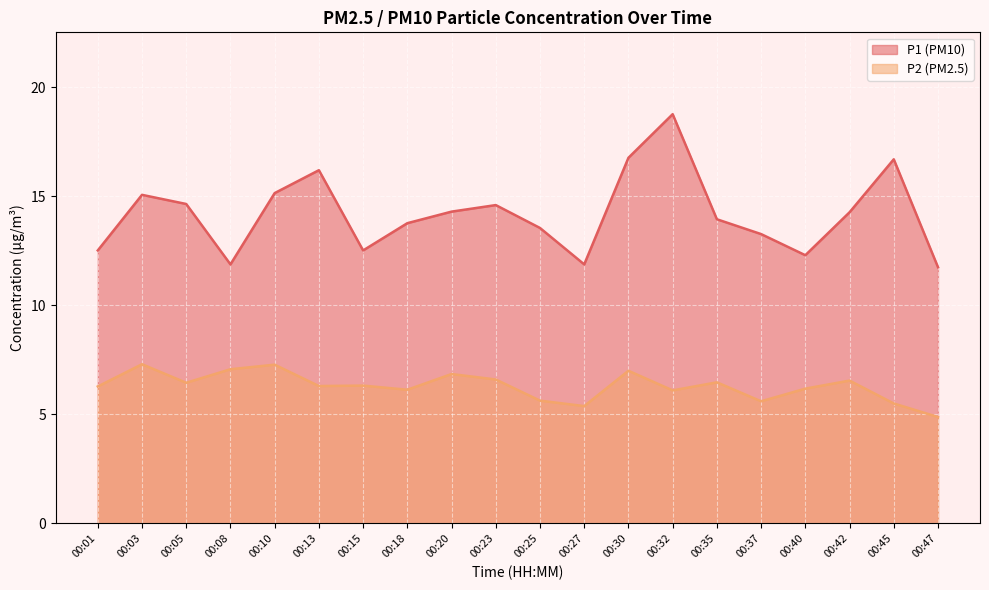

Rank the series by their maximum value, from highest to lowest.

P1 (PM10), P2 (PM2.5)